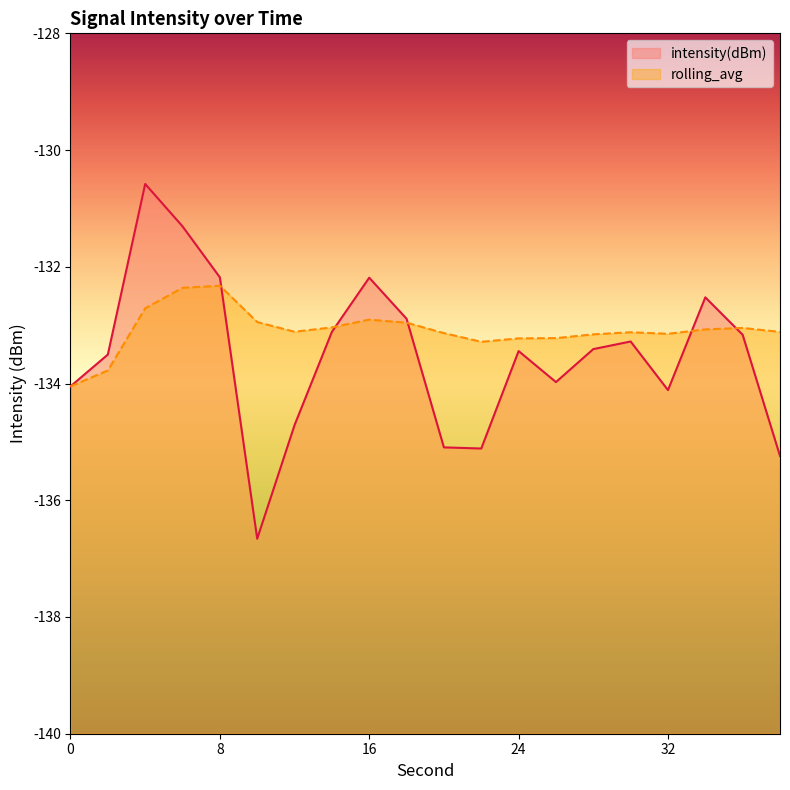

Does the chart have visible grid lines?

No